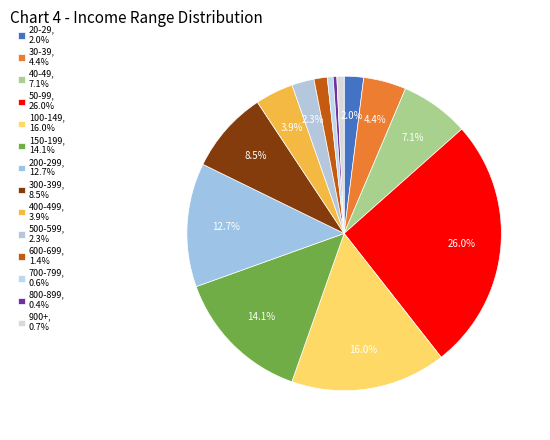

How many segments does this pie chart have?

14